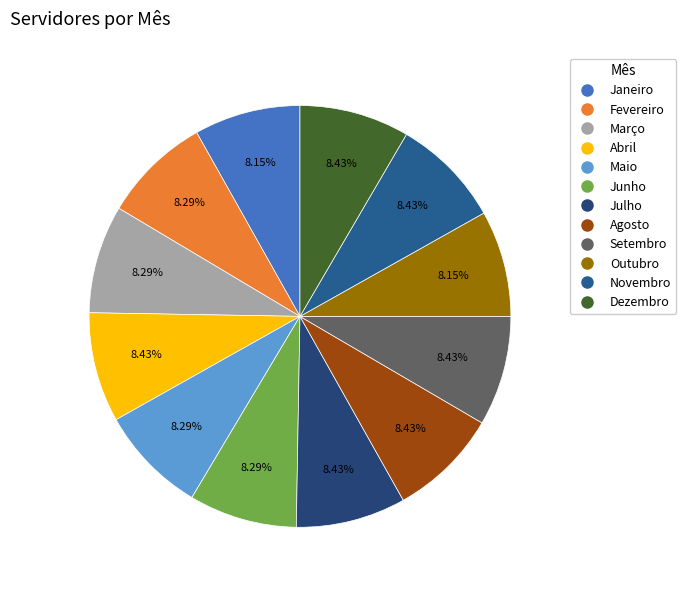

What is the smallest slice in the pie chart?

Janeiro